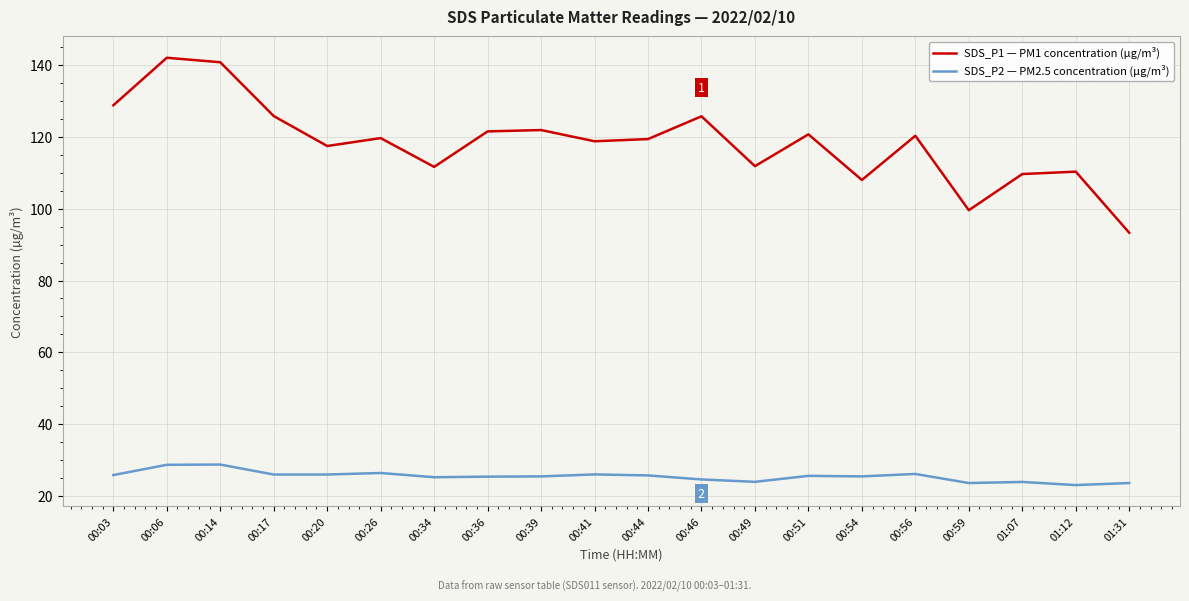

What is the difference between the SDS_P2 — PM2.5 concentration (µg/m³) values at 01:31 and 00:20?

2.4